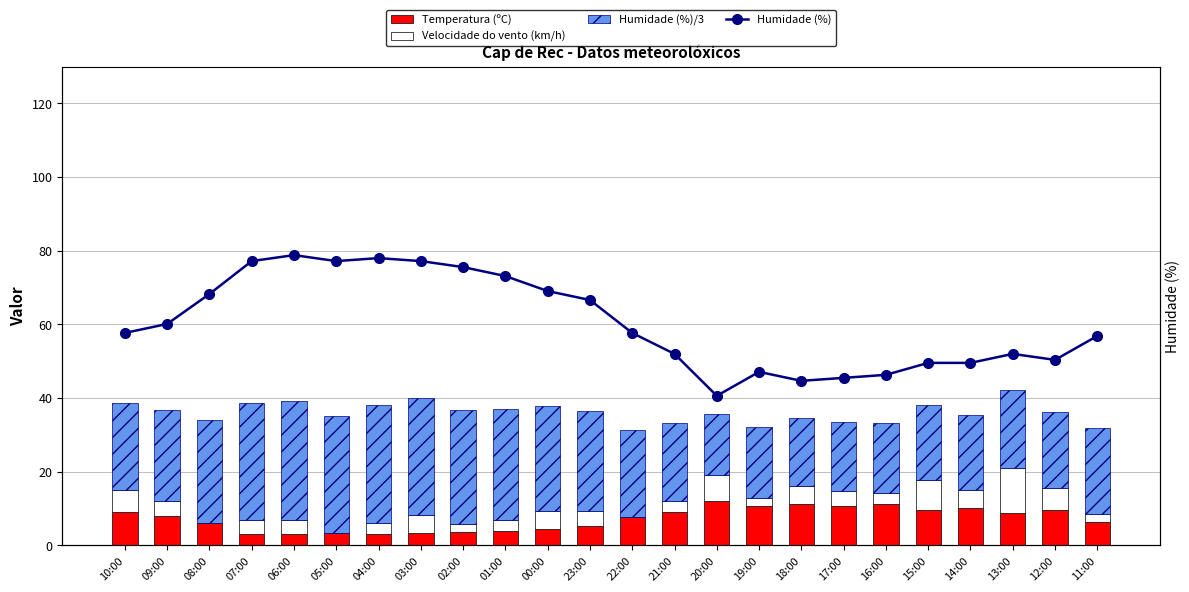

How many groups of bars are there?

24